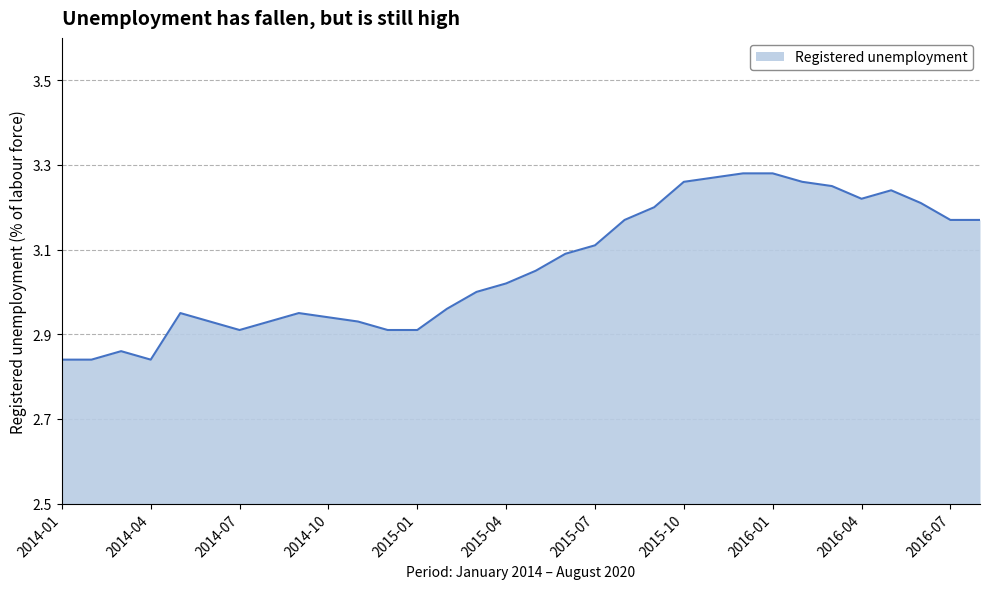

What is the difference between the maximum and minimum values?

0.4